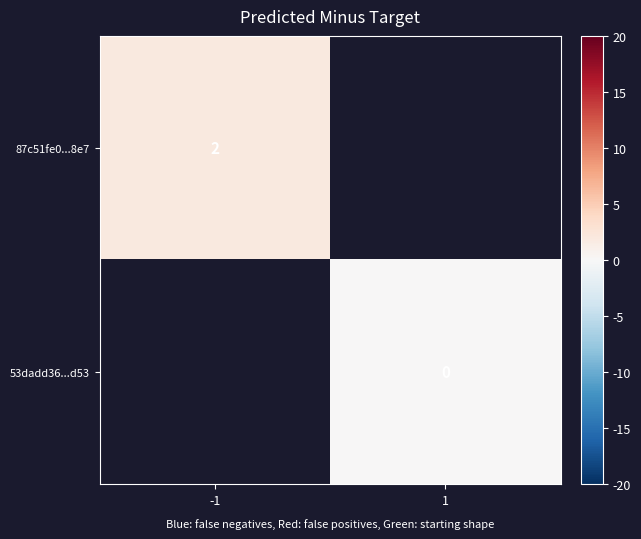

At how many categories does at least one series exceed 0?

1